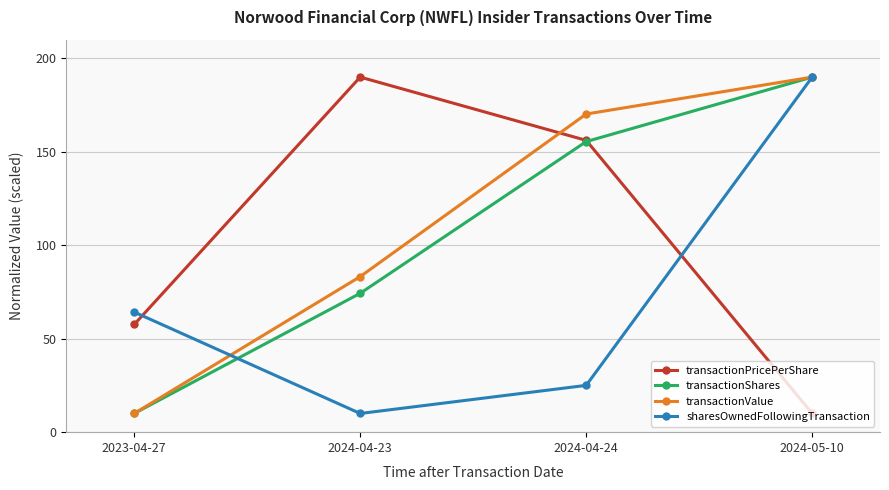

The transactionValue series shows 276.9 at 2024-04-24. True or false?

False